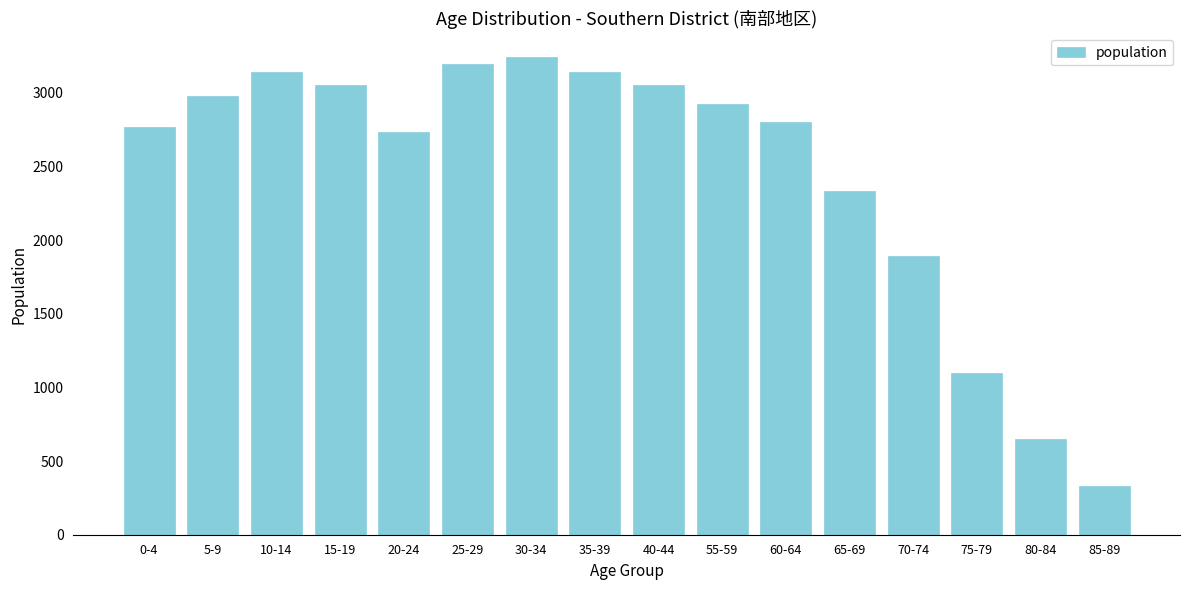

Reading right to left, transcribe all the data shown in this chart.

331	650	1101	1892	2335	2800	2922	3050	3143	3242	3193	2732	3050	3143	2976	2767